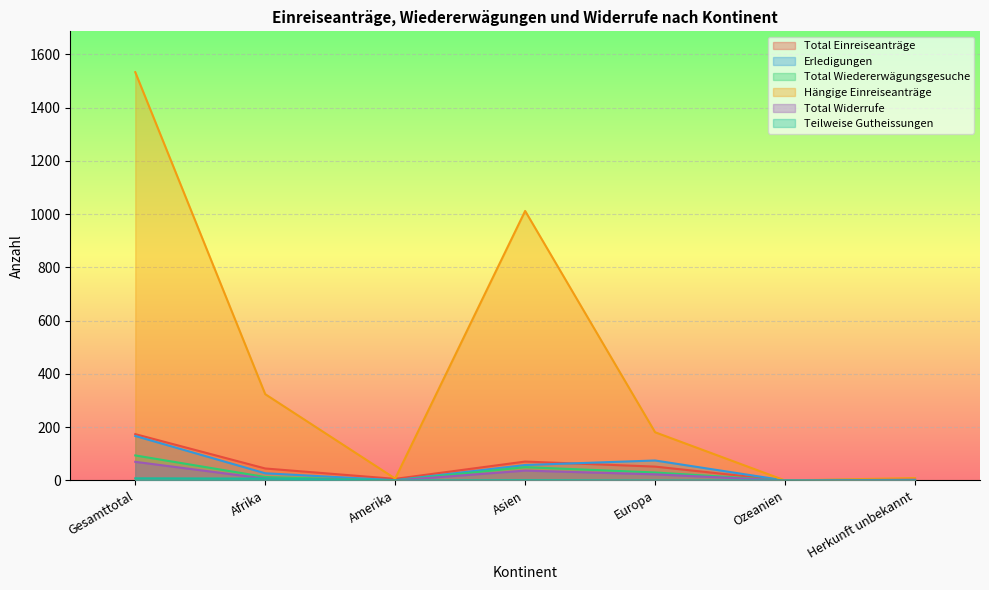

Which category has the lowest value across all series?

Ozeanien